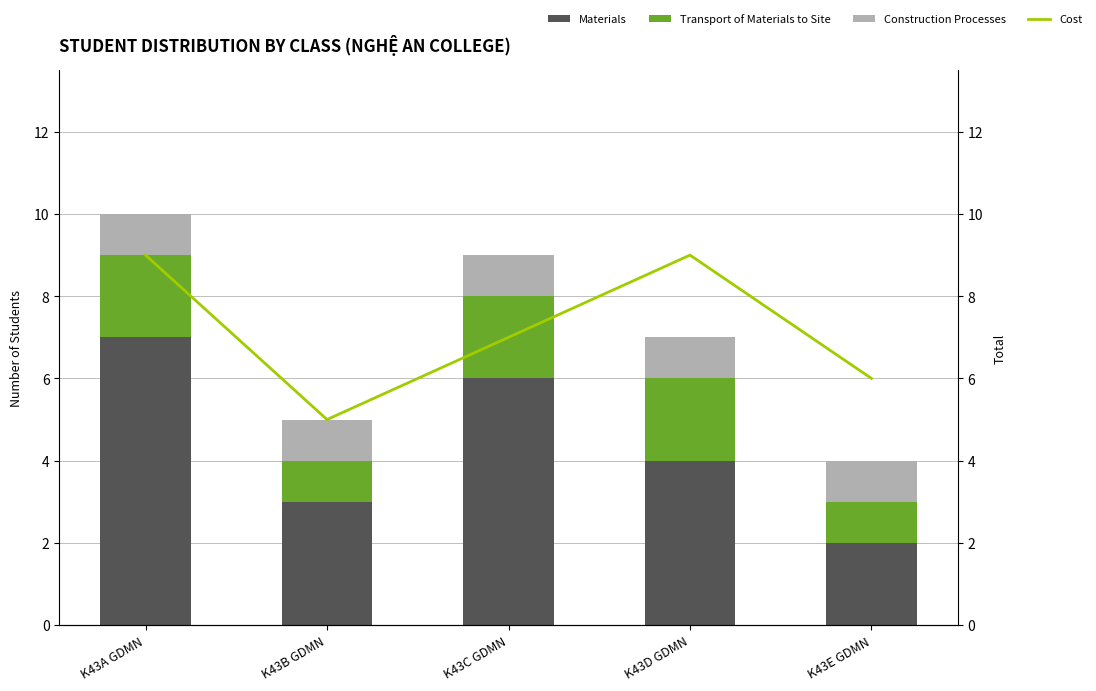

The Transport of Materials to Site series shows 2 at K43B GDMN. True or false?

False